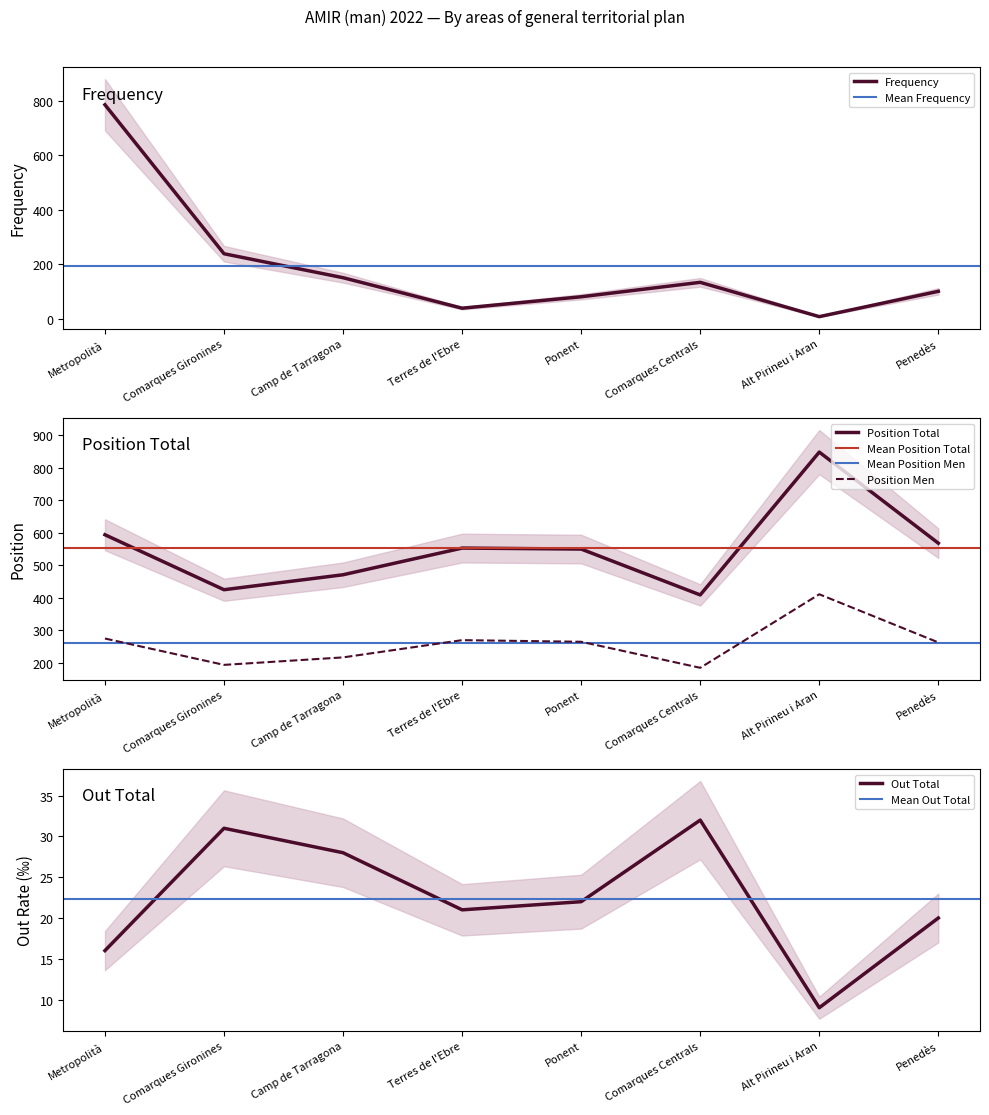

At which label is Position Total closest to 628?

Metropolità